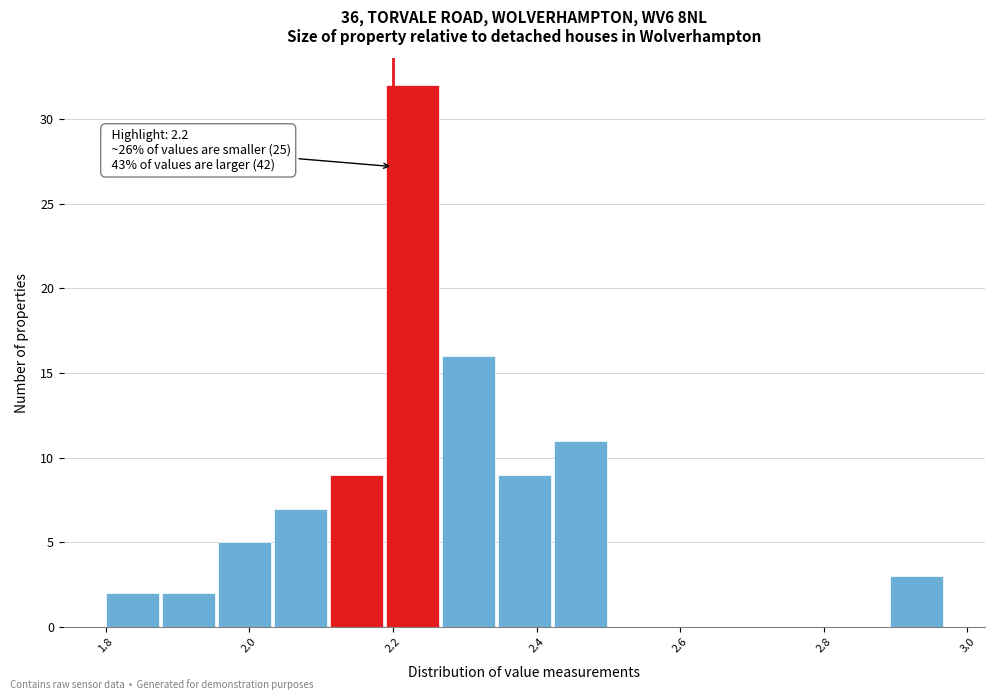

Read against the x-axis, roughly where is the centre of the tallest bar?

2.22